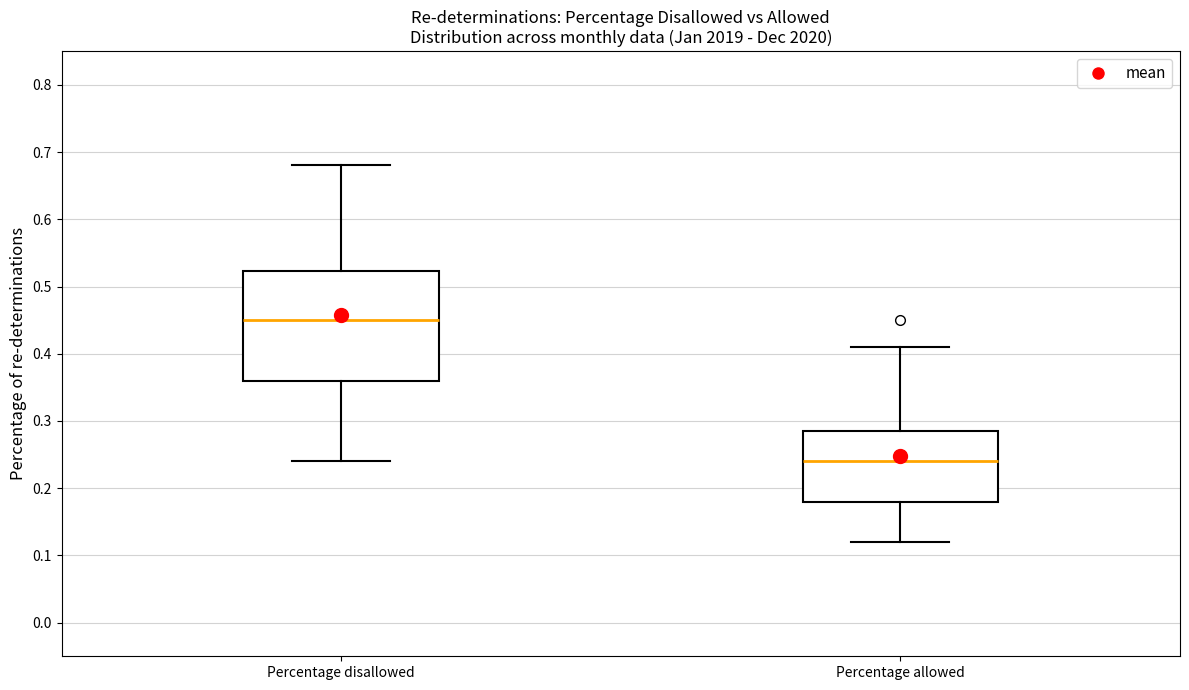

Which box is the tallest, from its lower edge to its upper edge?

Percentage disallowed